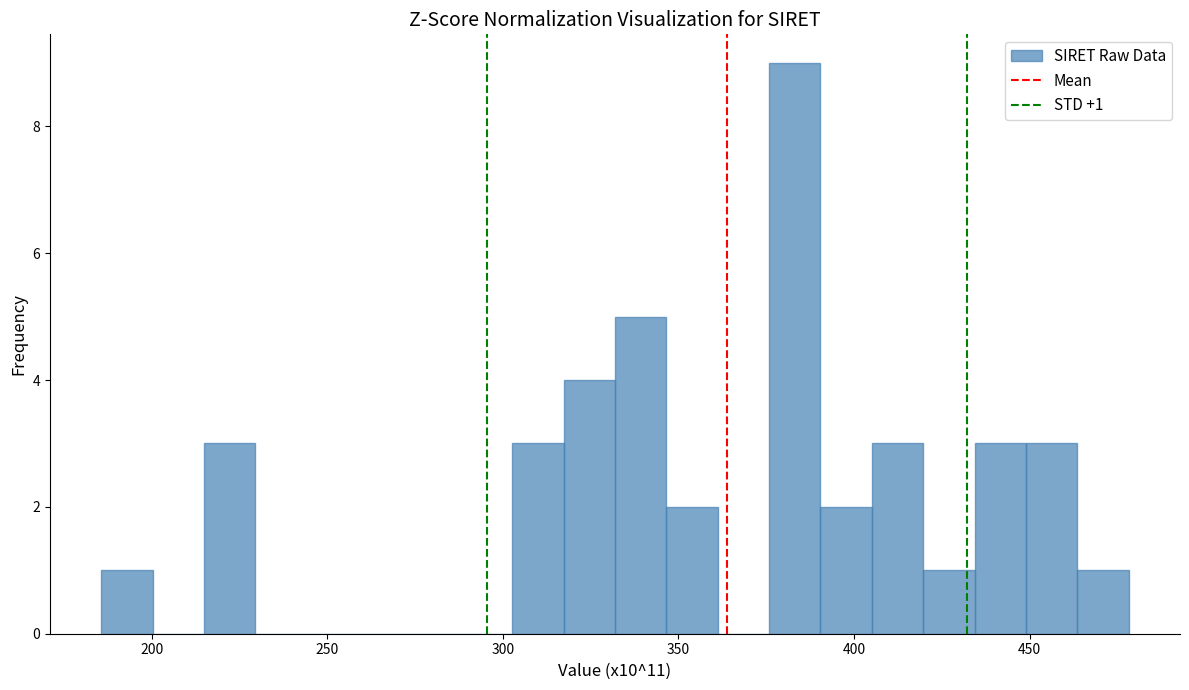

Read against the x-axis, roughly where is the centre of the tallest bar?

385